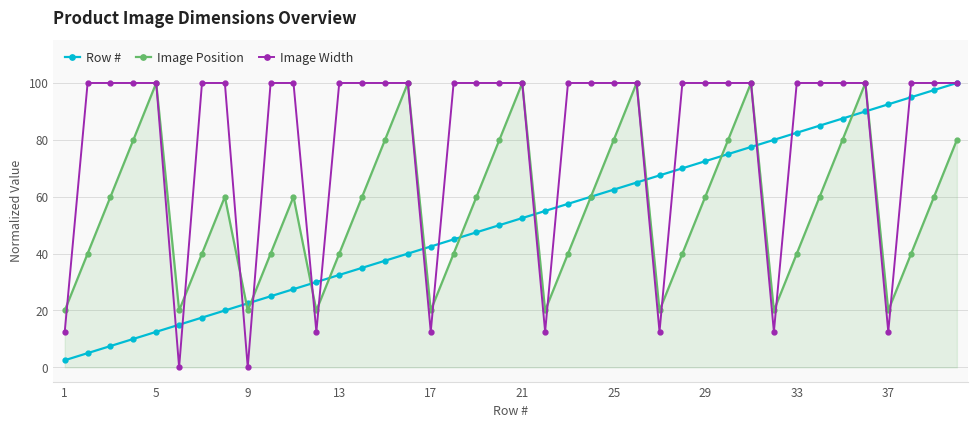

How many categories are shown in the chart?

40